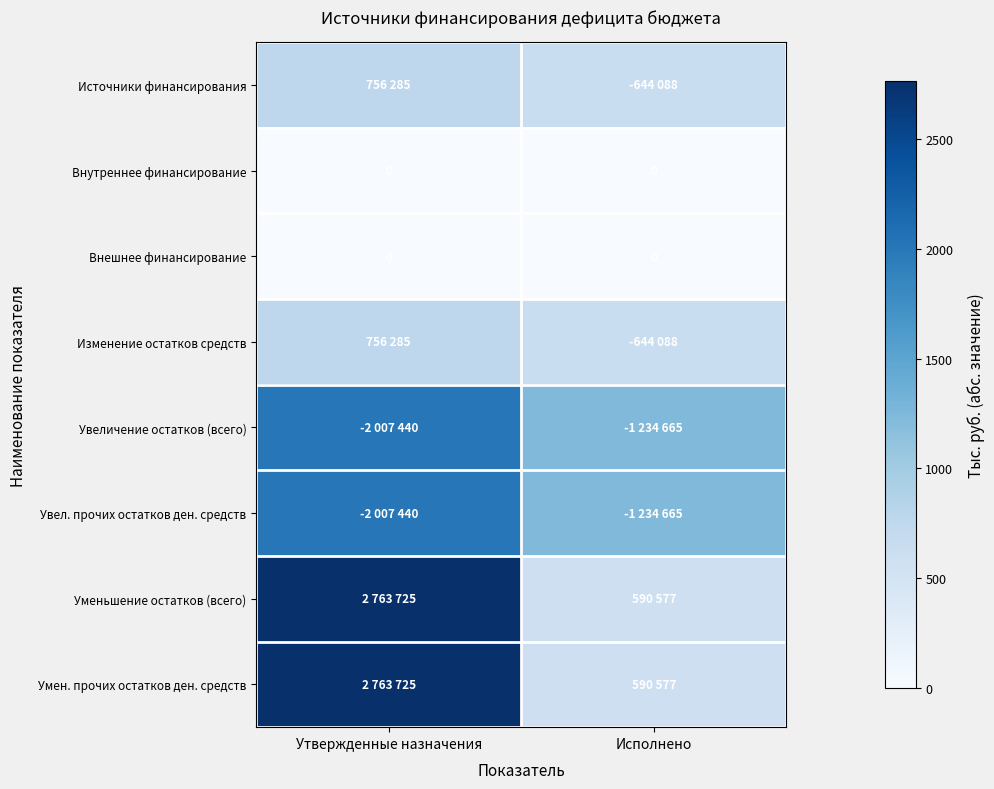

At how many categories does at least one series exceed 1082?

2